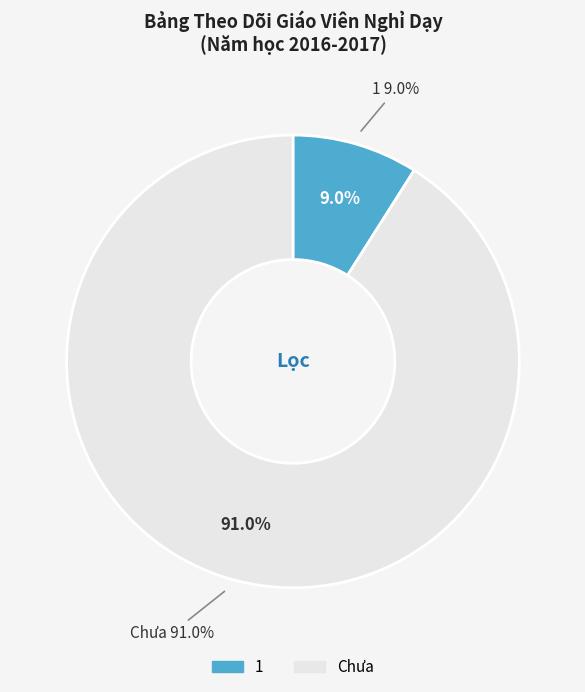

Which category has the smallest portion of the pie?

1